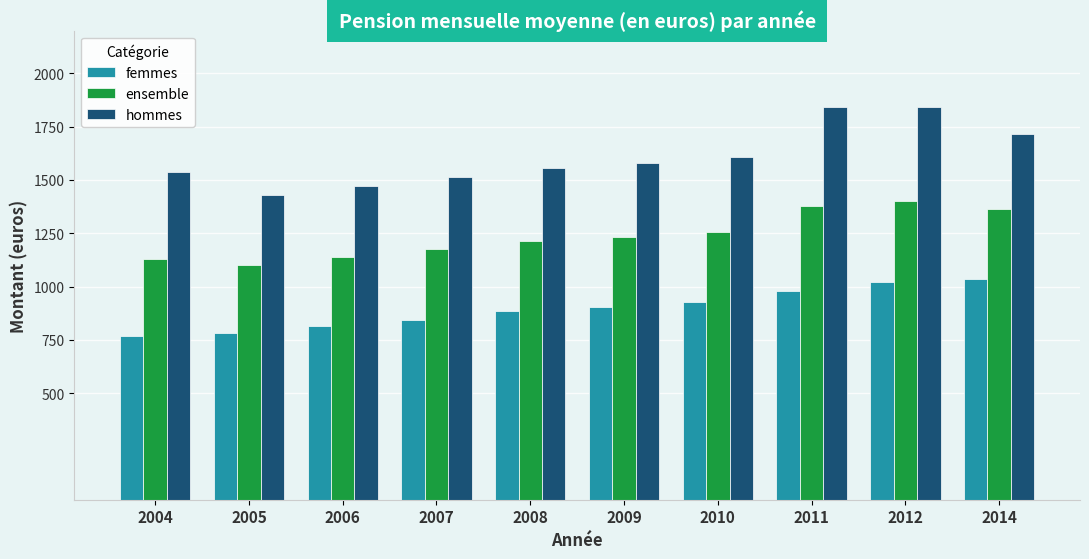

What is the greatest value displayed?

1842